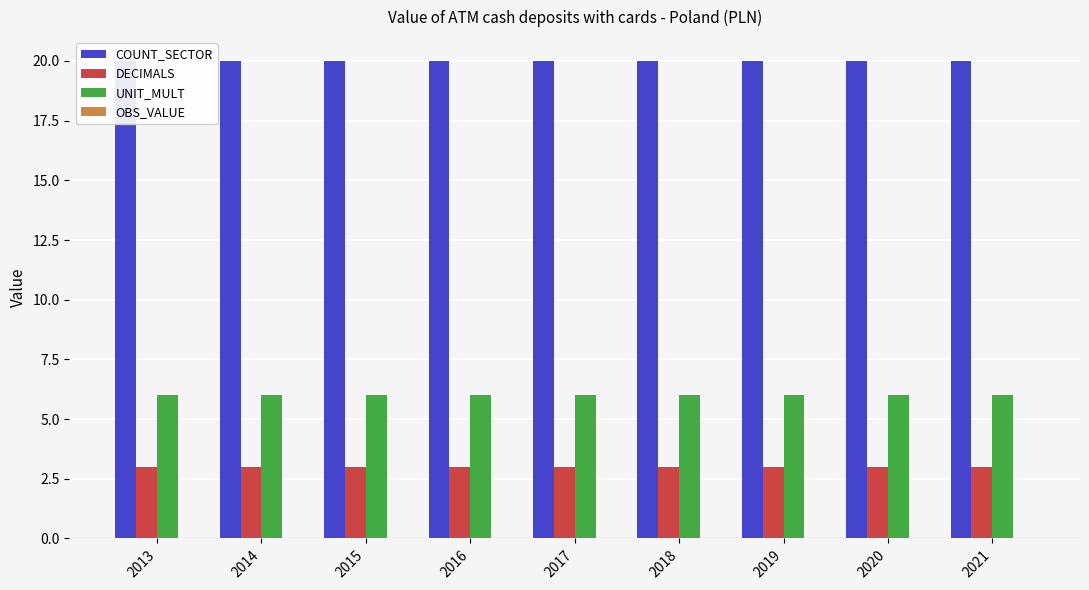

Which series has the largest total across all categories?

COUNT_SECTOR